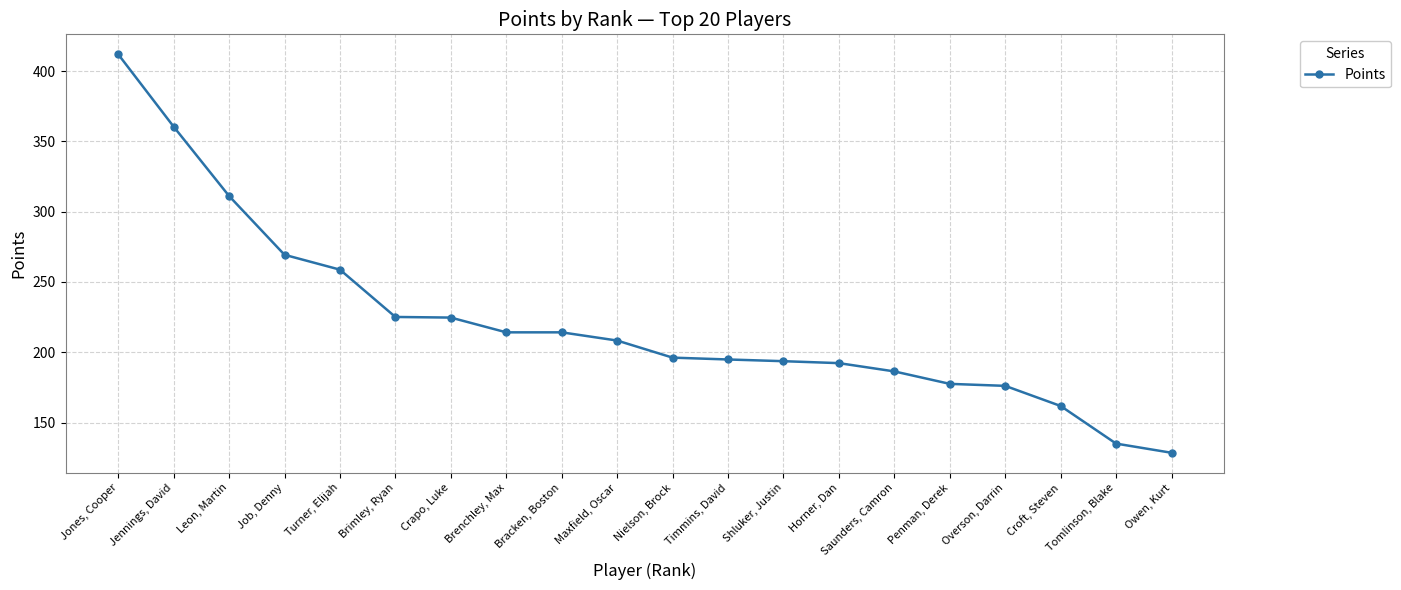

Does the chart display data point markers on the line(s)?

Yes